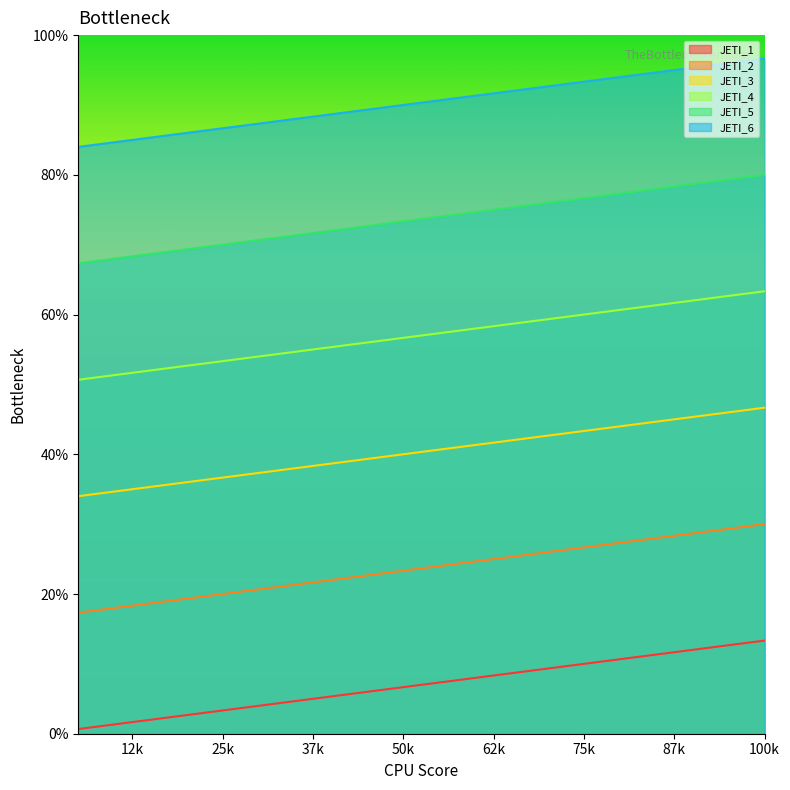

True or false: JETI_4 and JETI_6 intersect in this chart.

False